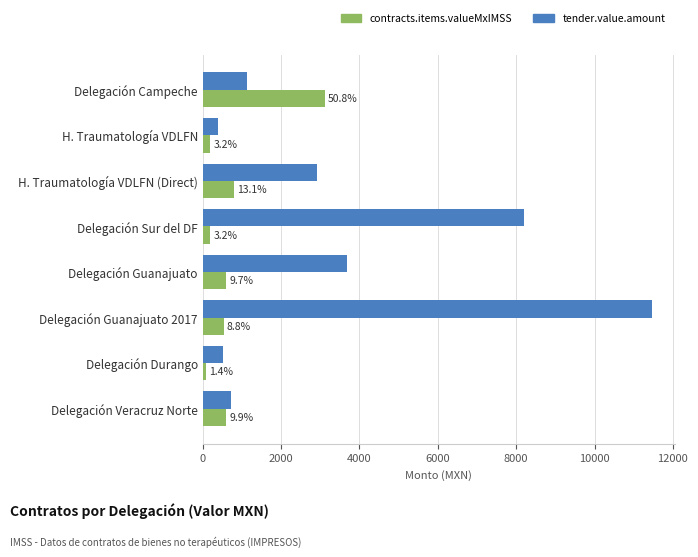

What is the maximum value shown in the chart?

11471.8